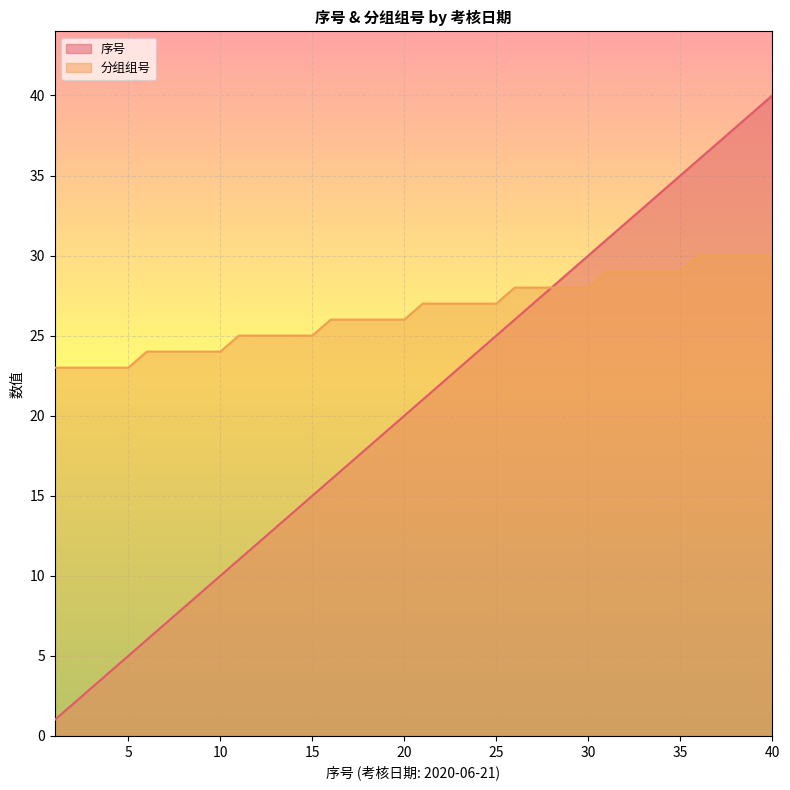

True or false: 分组组号 and 序号 intersect in this chart.

False